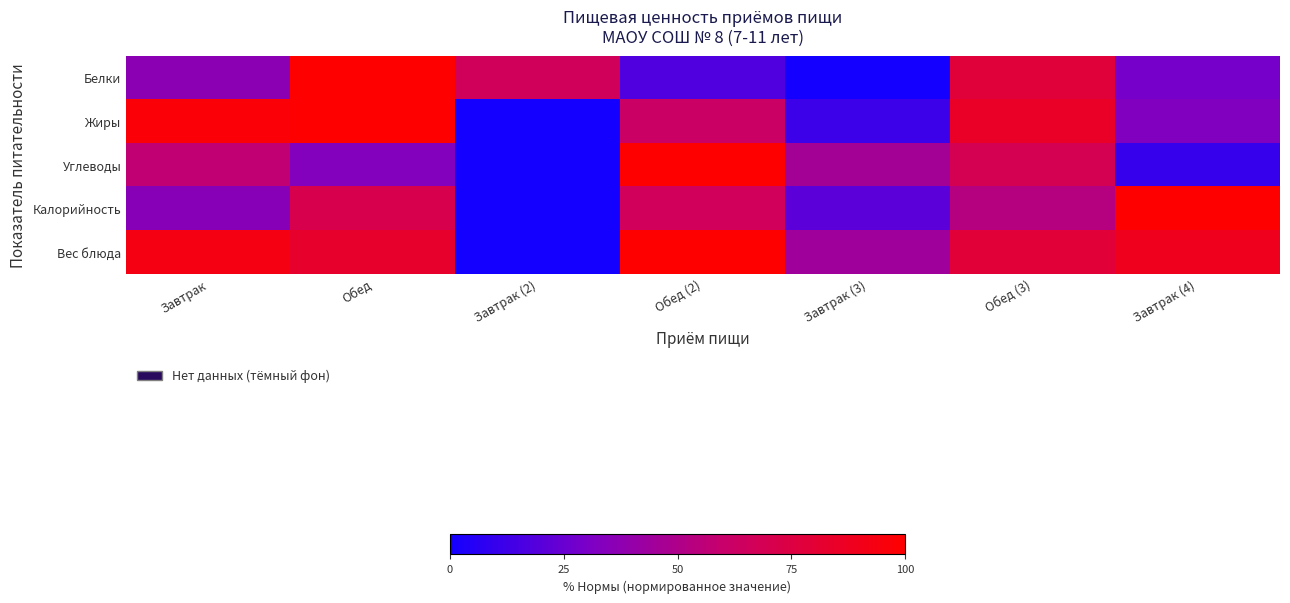

Reading right to left, transcribe all the data shown in this chart.

Белки: Завтрак (4)=28.7	Обед (3)=78.0	Завтрак (3)=0.0	Обед (2)=17.7	Завтрак (2)=66.2	Обед=100.0	Завтрак=36.5
Жиры: Завтрак (4)=32.6	Обед (3)=84.8	Завтрак (3)=12.0	Обед (2)=62.2	Завтрак (2)=0.0	Обед=100.0	Завтрак=97.4
Углеводы: Завтрак (4)=10.5	Обед (3)=69.0	Завтрак (3)=46.0	Обед (2)=100.0	Завтрак (2)=0.0	Обед=33.2	Завтрак=57.3
Калорийность: Завтрак (4)=100.0	Обед (3)=52.8	Завтрак (3)=21.0	Обед (2)=65.8	Завтрак (2)=0.0	Обед=71.0	Завтрак=35.0
Вес блюда: Завтрак (4)=88.7	Обед (3)=78.6	Завтрак (3)=44.4	Обед (2)=100.0	Завтрак (2)=0.0	Обед=83.5	Завтрак=92.7